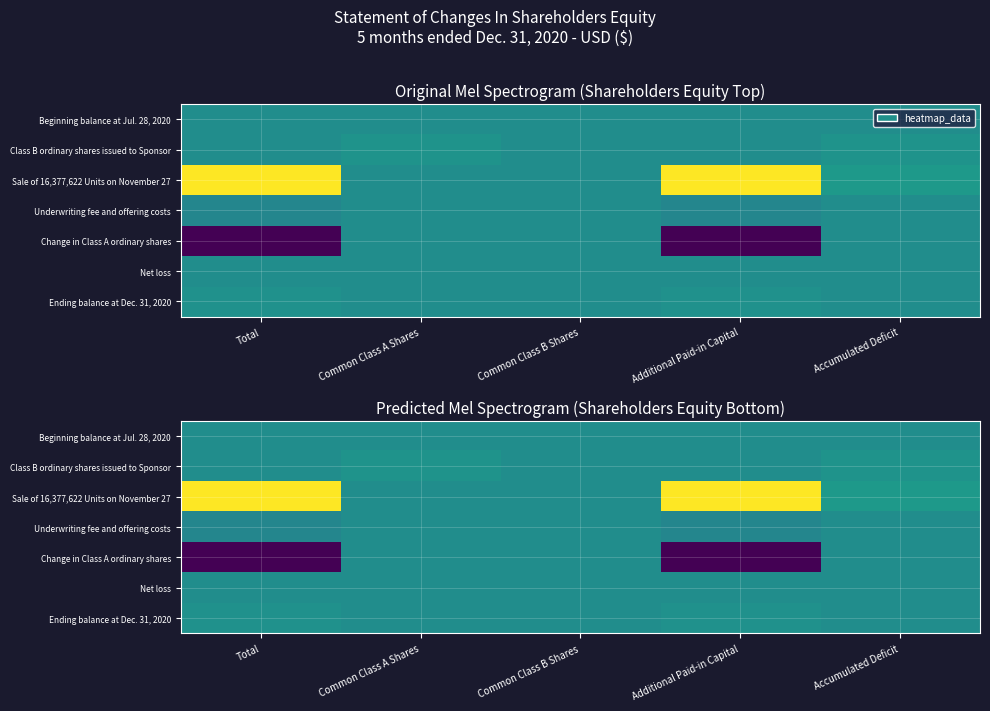

Which category has the highest value across all series?

Total